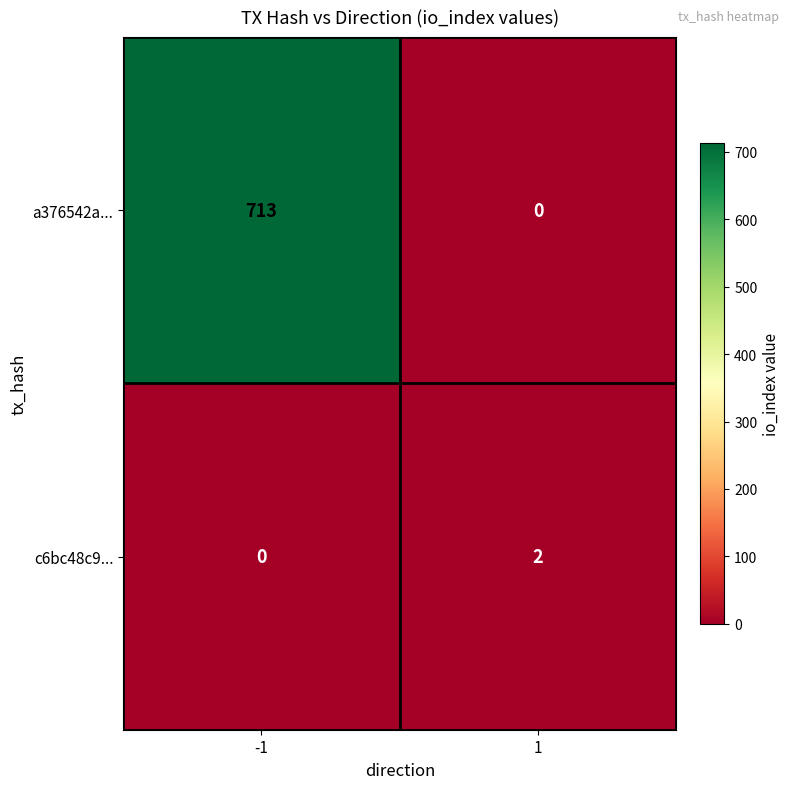

What is the sum of the a376542a... values at 1 and -1?

713